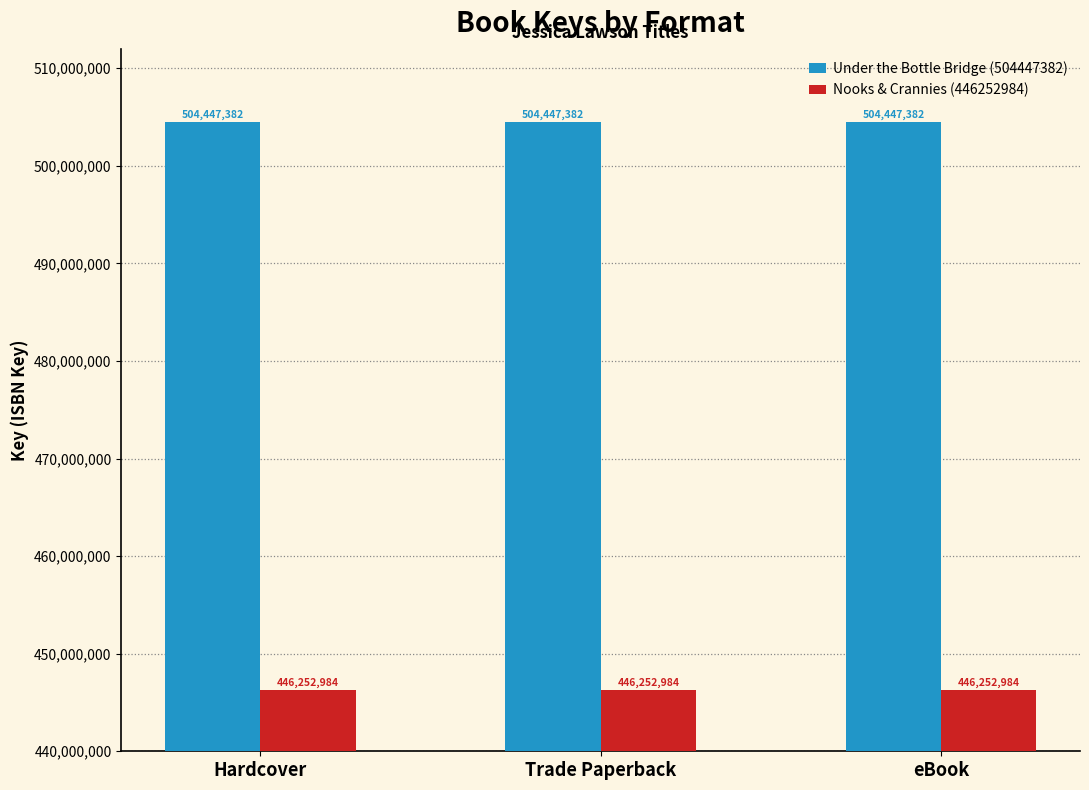

What is the sum of all Nooks & Crannies (446252984) values?

1338758952